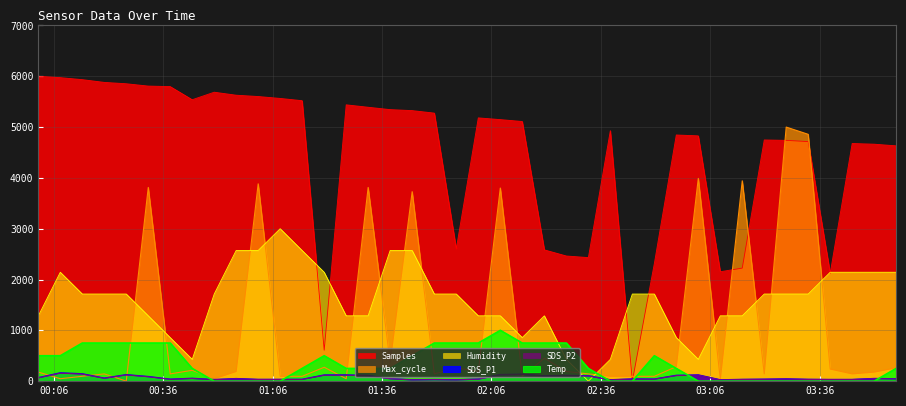

At which category does Humidity reach its first local valley?

2024/01/06 00:43:57